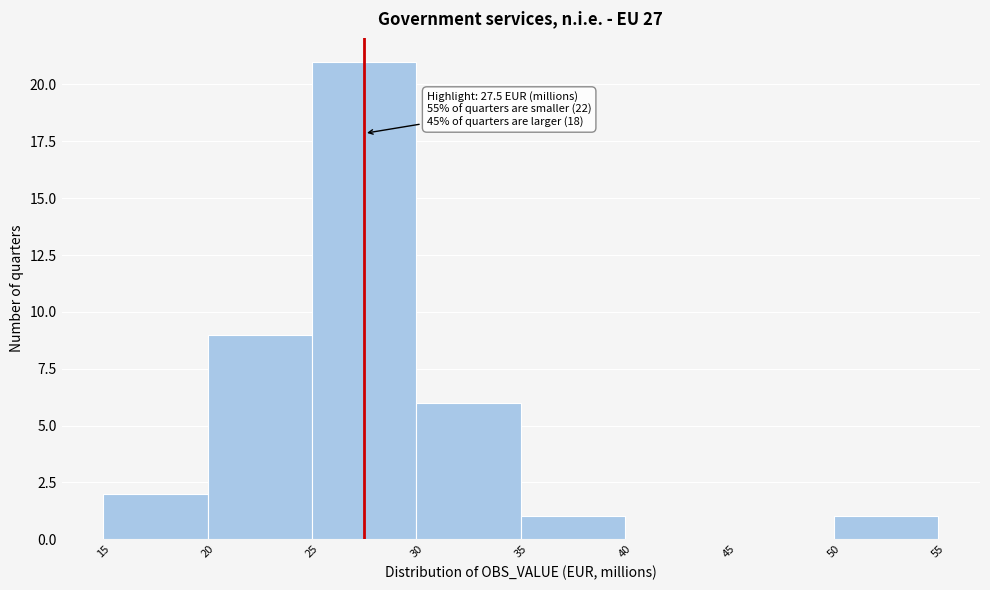

Over which range of the x-axis is the bar tallest?

25 to 30